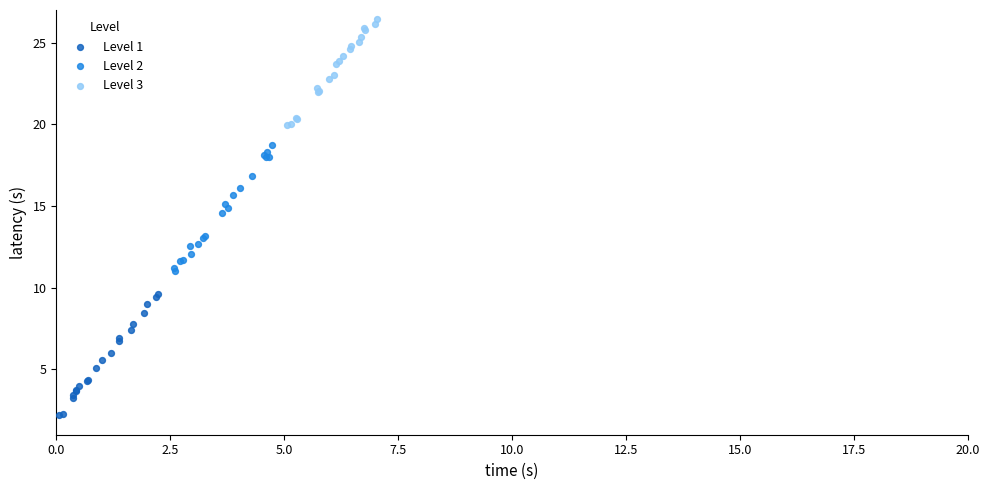

Which series has the widest spread of Y values?

Level 2